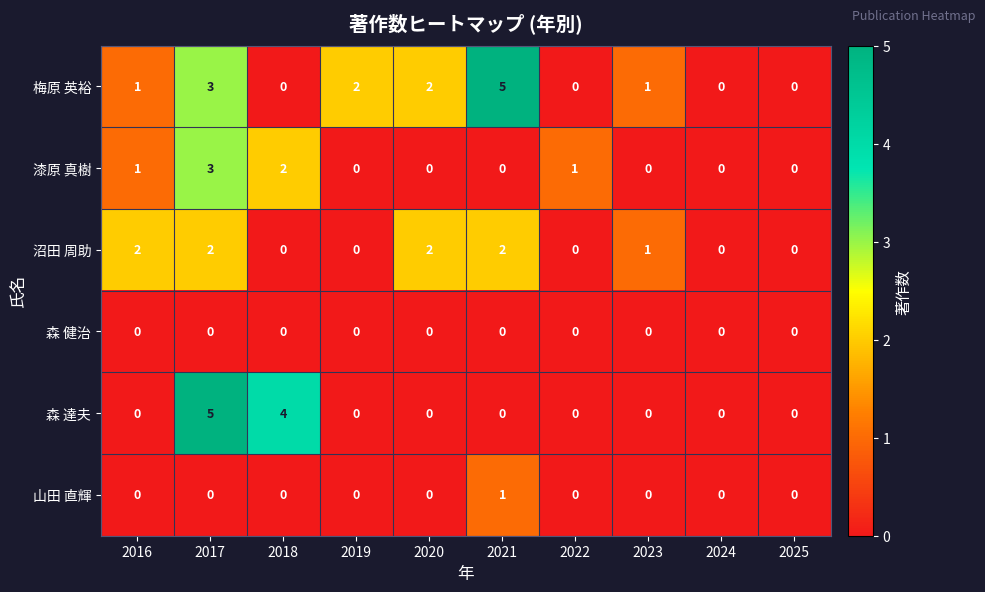

Between 2019 and 2022, which series saw the biggest shift?

梅原 英裕